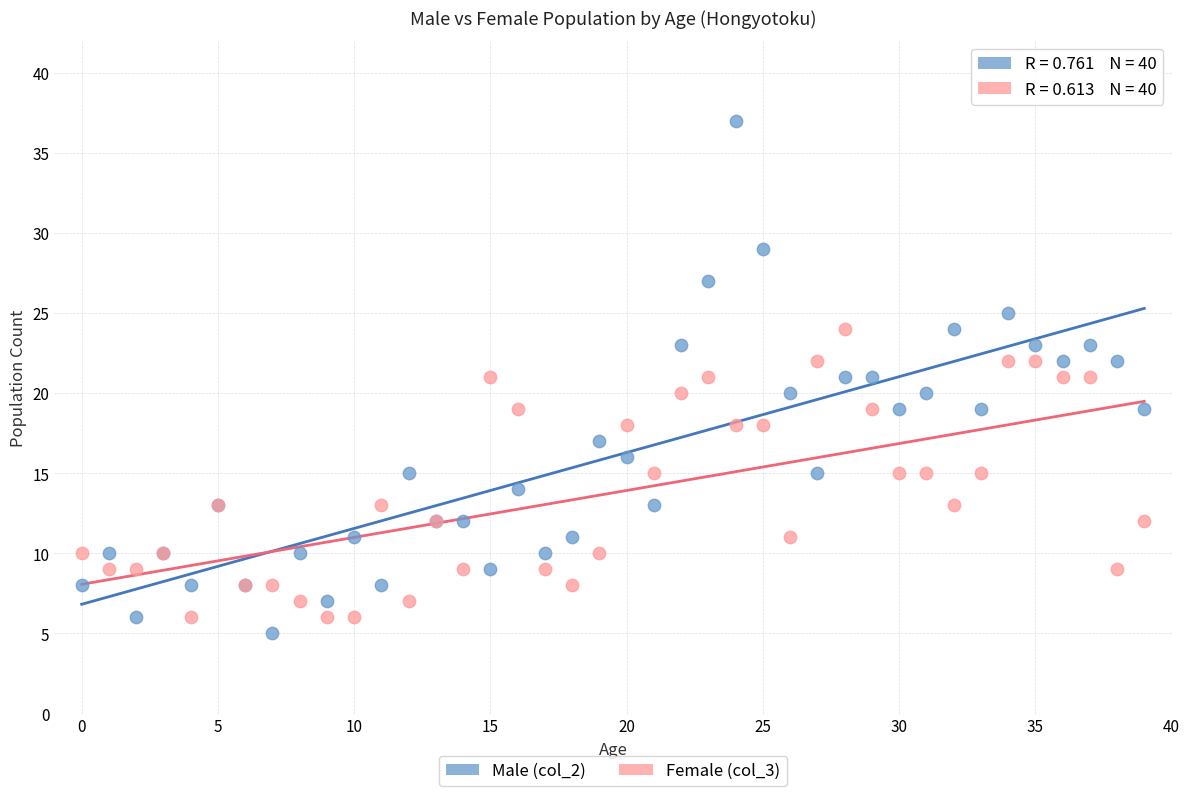

Which series has the largest Y range (max minus min)?

Male (col_2)